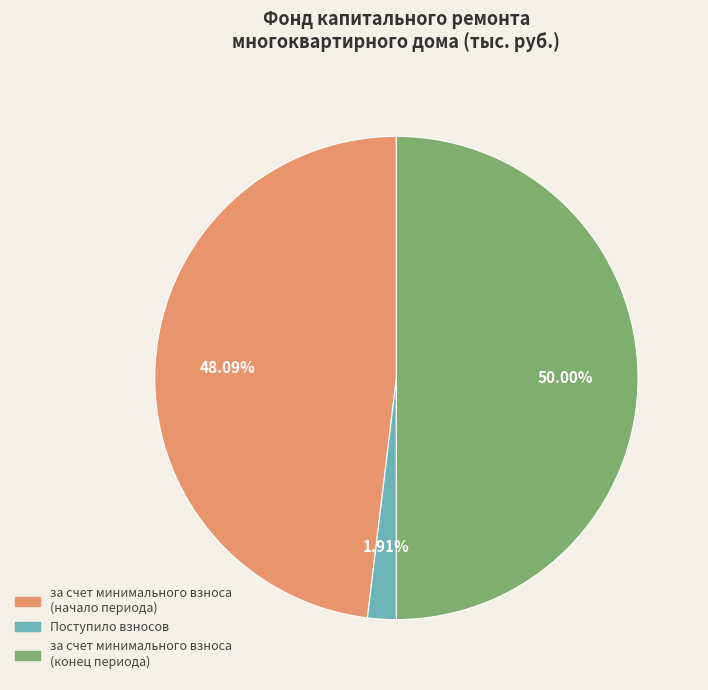

Which category has the smallest portion of the pie?

Поступило взносов